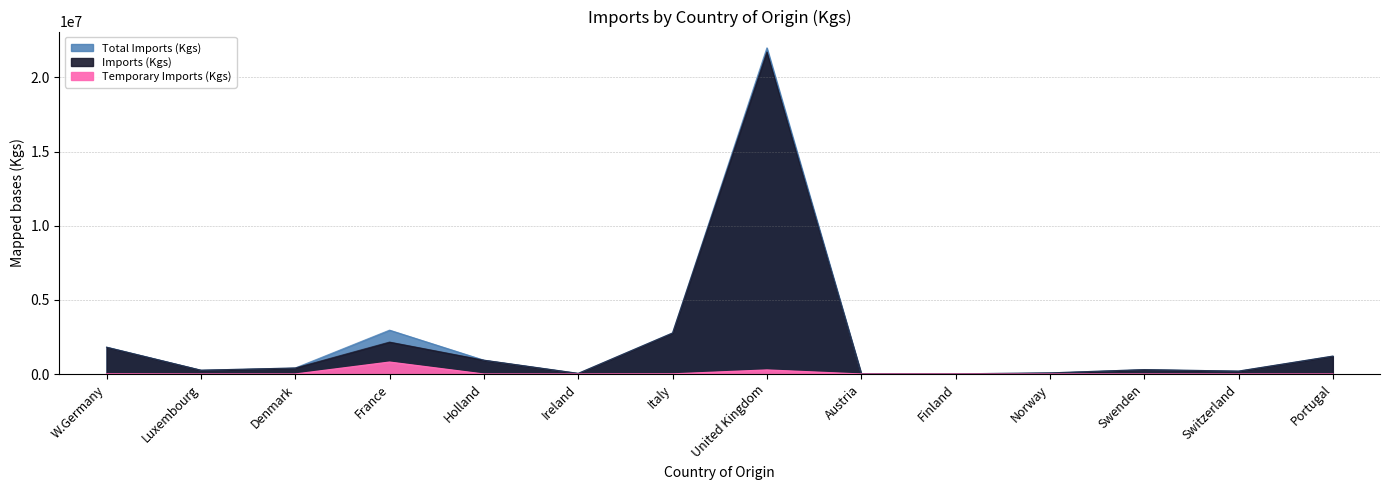

What is the label of the 9th point from the left?

Austria